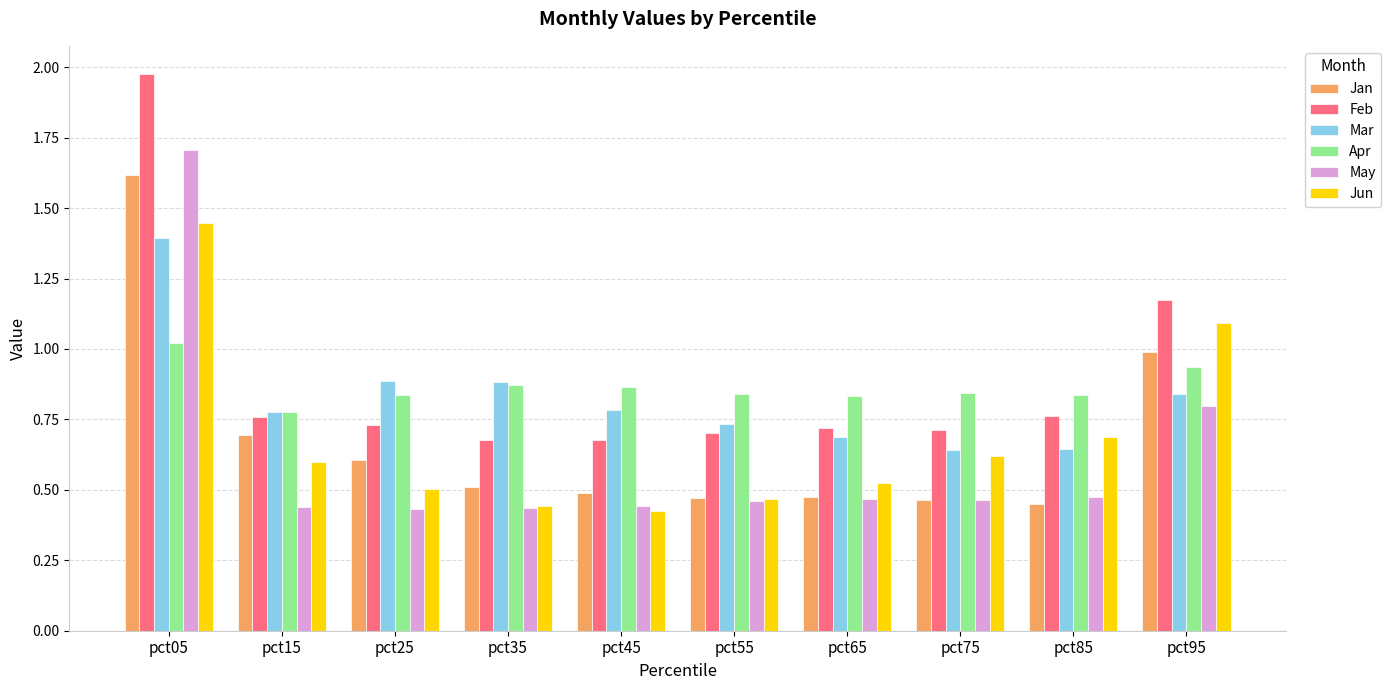

Which category has the highest value across all series?

pct05